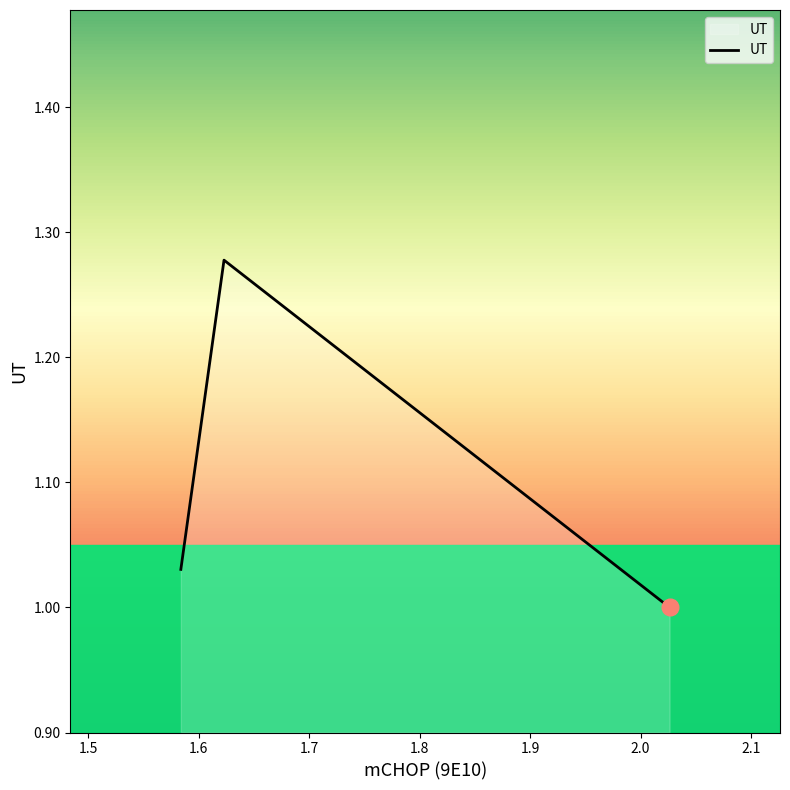

What is the difference between the maximum and minimum values?

0.3